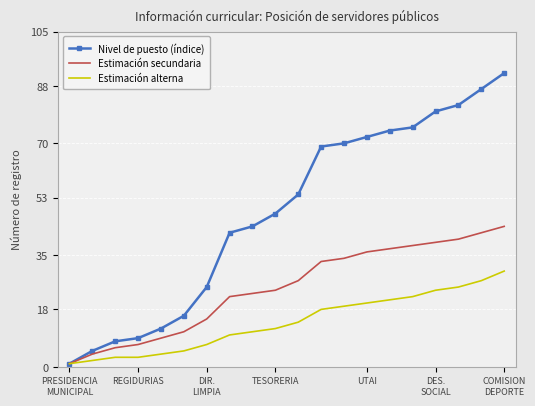

Which series has the largest total across all categories?

Nivel de puesto (índice)